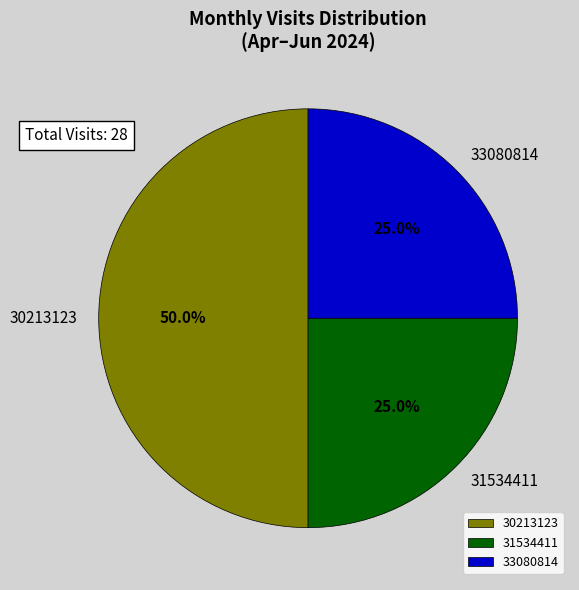

How many segments does this pie chart have?

3